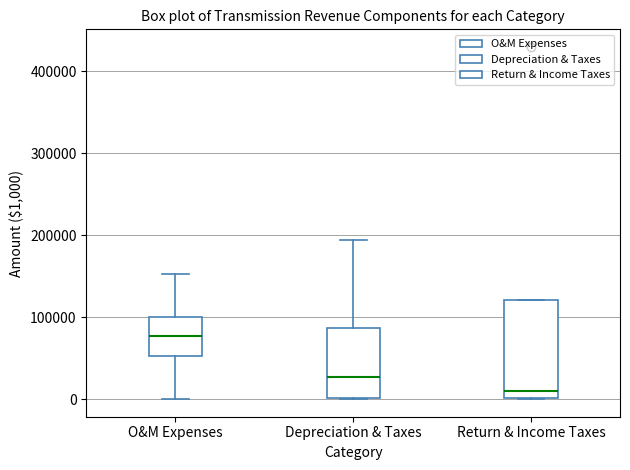

Where is the lower edge of the box for Depreciation & Taxes on the y-axis? The values are not printed on the chart, so give them approximately, as read against the axis.

0